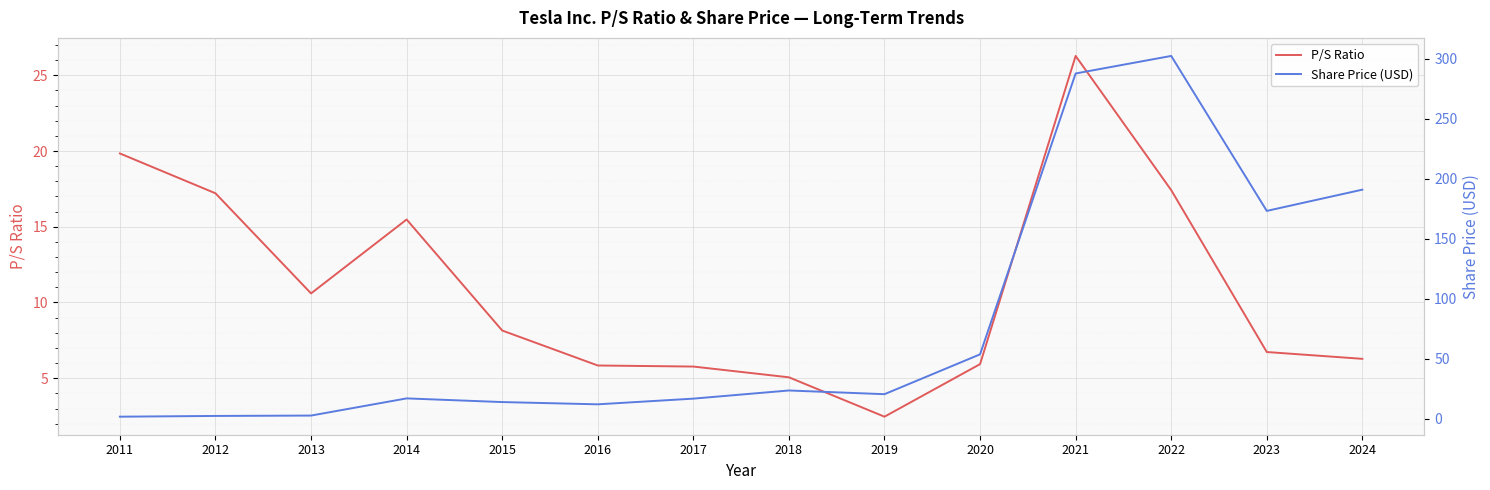

What is the total value across all series at 2012?

19.5